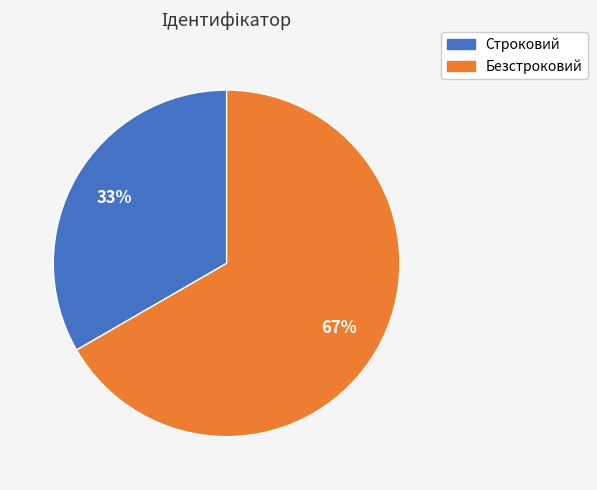

Combined, do Безстроковий and Строковий account for over 50%?

Yes